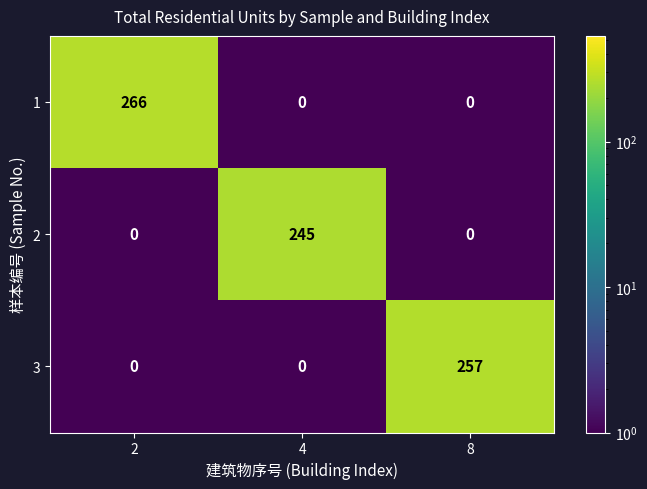

True or false: 2 has a value of 245 at 4.

True